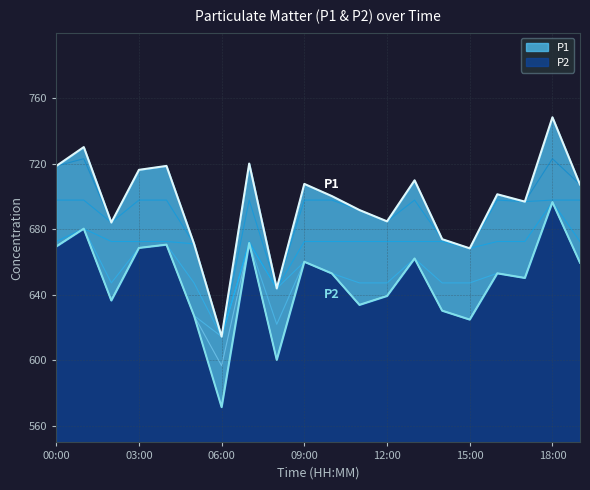

What is the minimum value for P2?

571.5